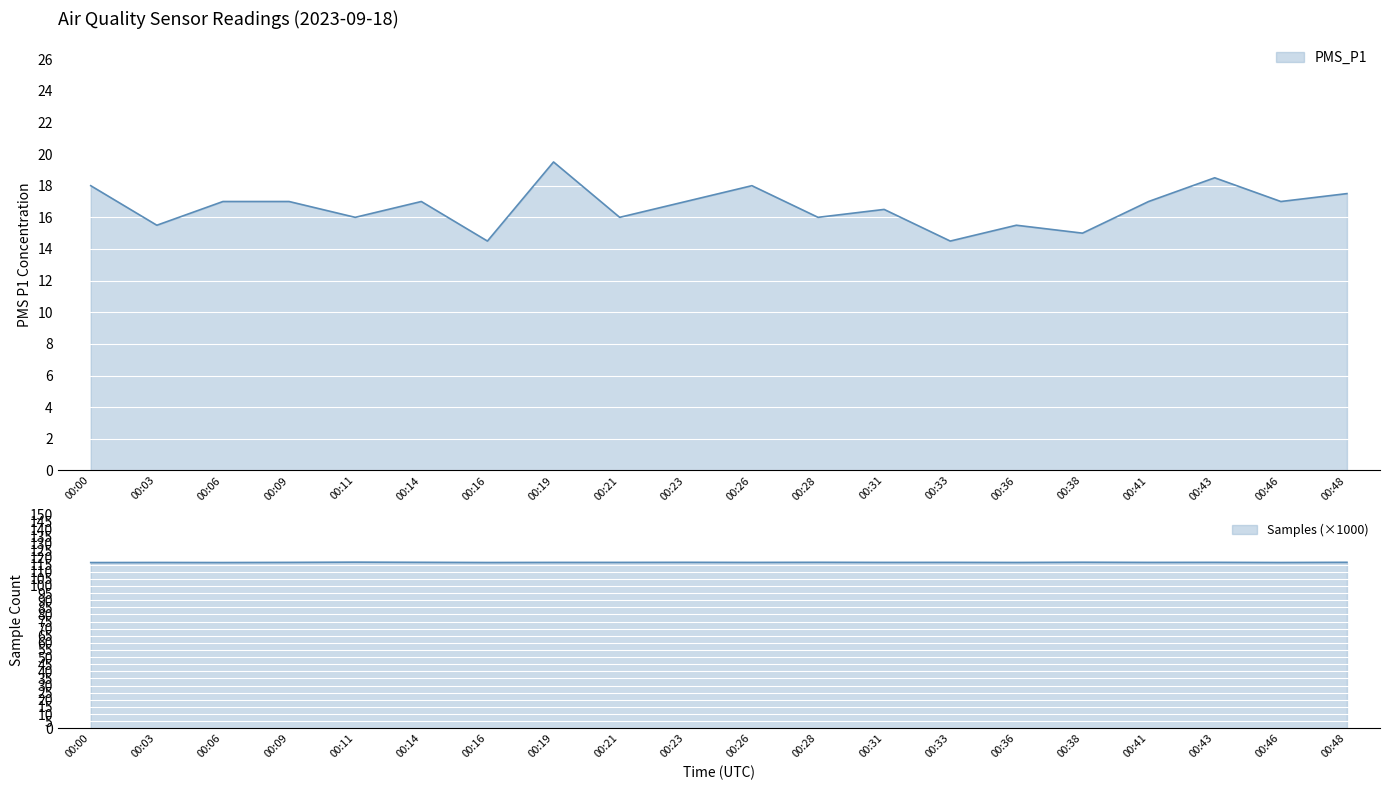

What is the value of the PMS_P1 point at the 10th from the left?

17.0